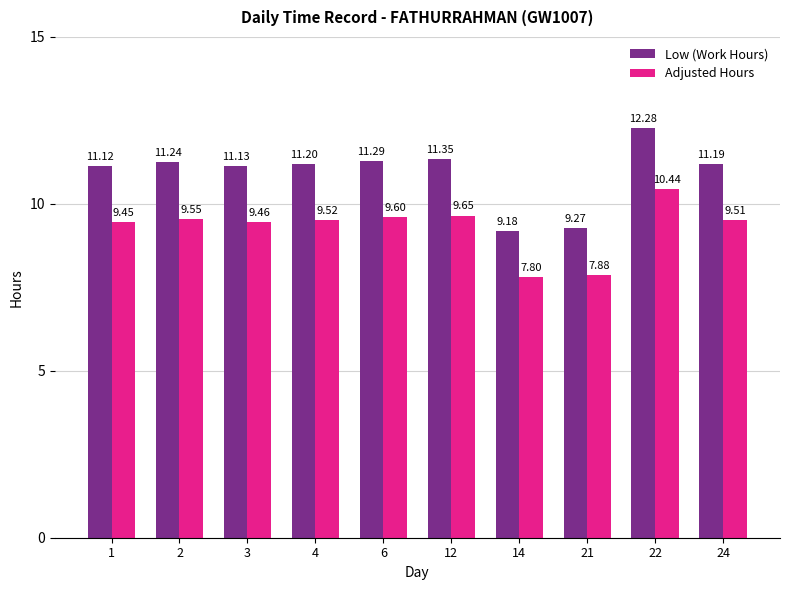

Is the value of Adjusted Hours at 2 greater than the value of Low (Work Hours) at 24?

No